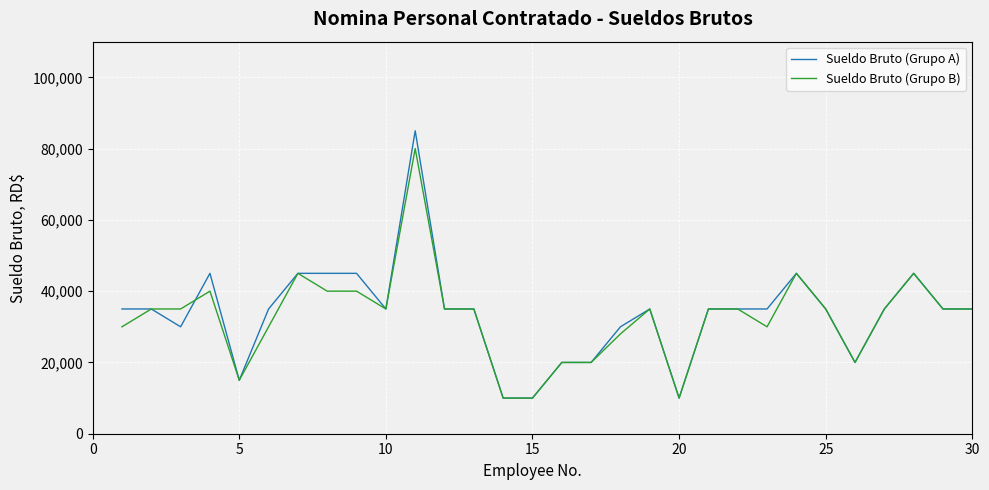

List the series in order of their peak value, lowest first.

Sueldo Bruto (Grupo B), Sueldo Bruto (Grupo A)